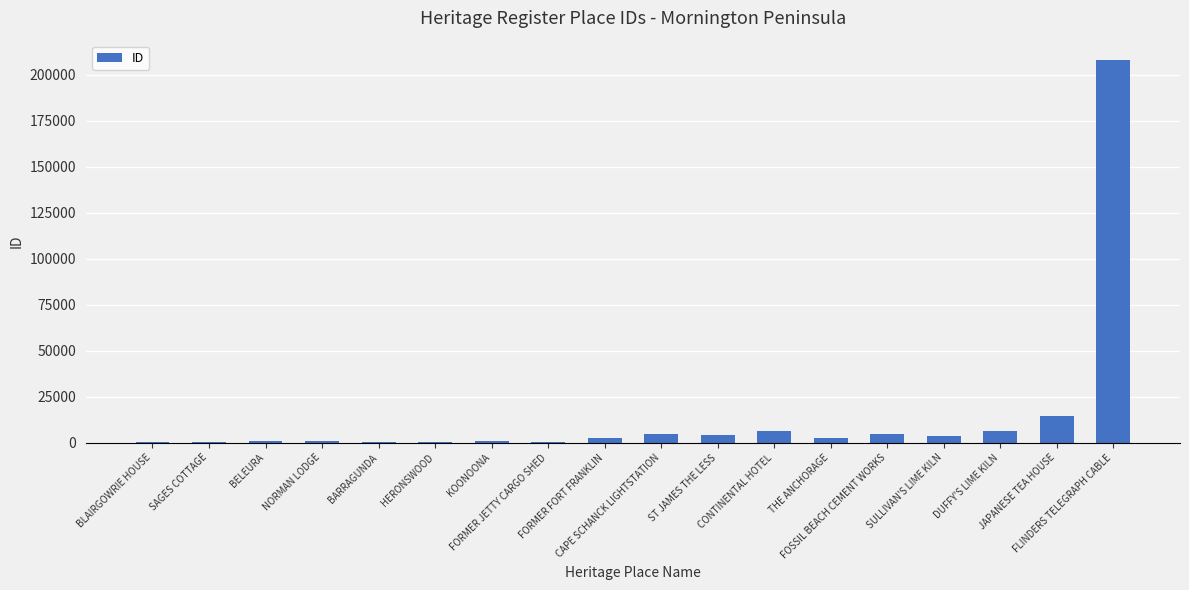

Which category has the highest value across all series?

FLINDERS TELEGRAPH CABLE